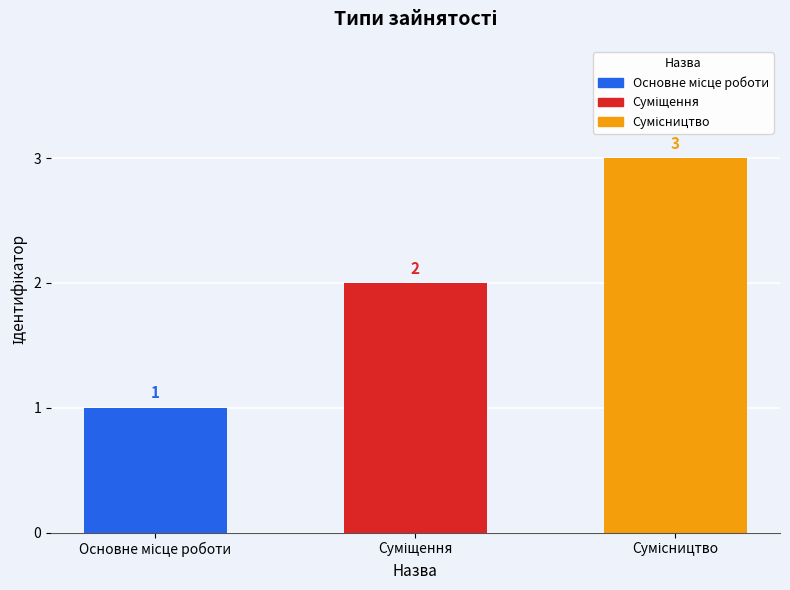

What is the value of the 1st bar from the left?

1